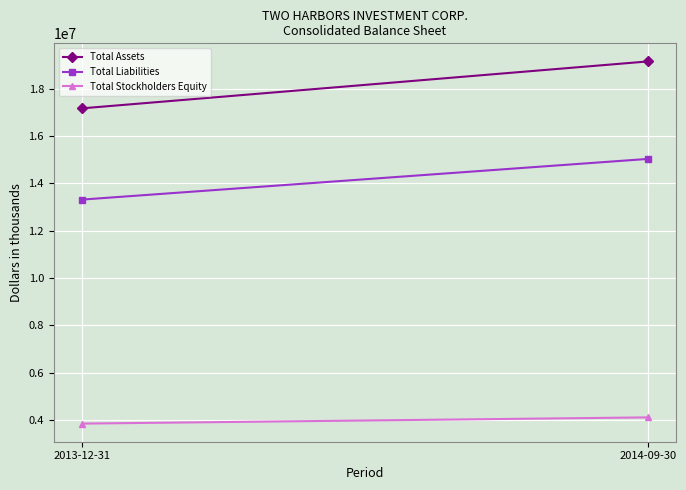

Which series has the largest range (max minus min)?

Total Assets